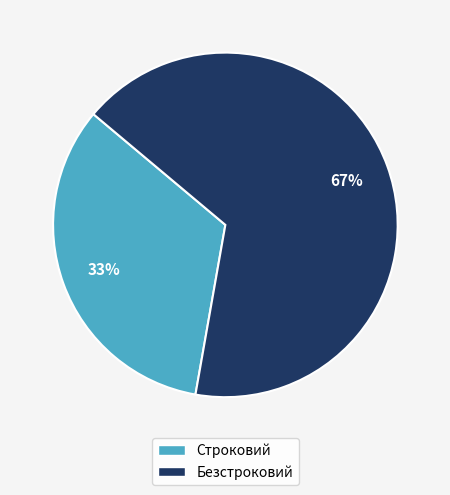

To the nearest percent, what percentage of the pie is Строковий?

33%